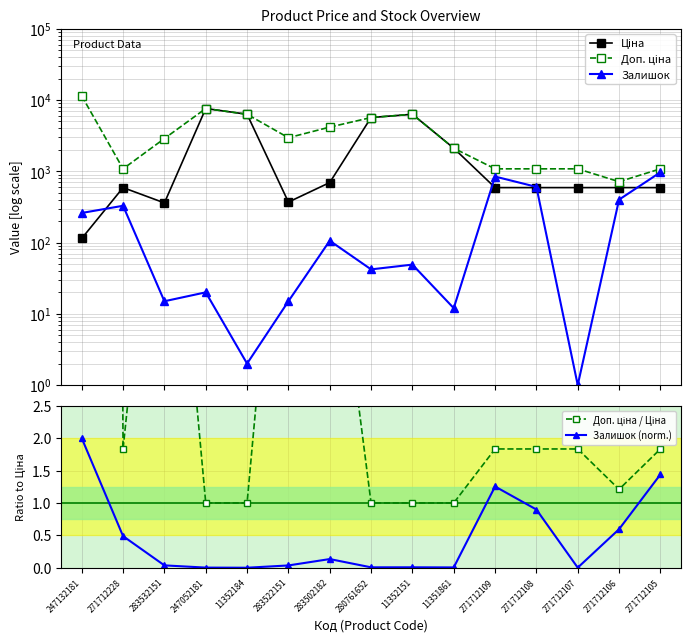

What are all the series names shown in the legend?

Ціна, Доп. ціна, Залишок, Доп. ціна / Ціна, Залишок (norm.)